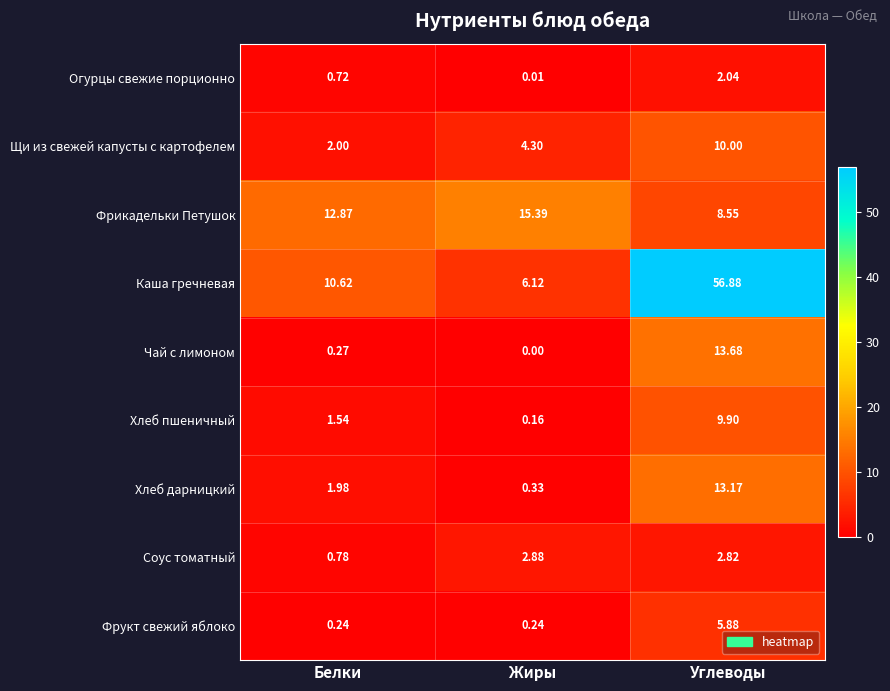

Which label corresponds to the smallest value in the chart?

Жиры